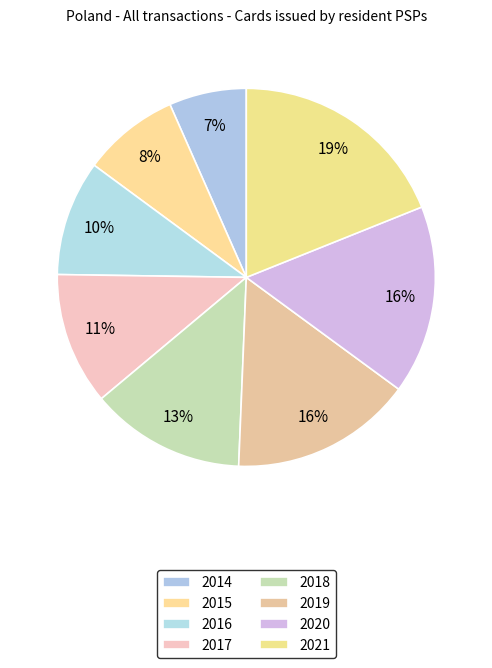

Rank the categories by value from lowest to highest.

2014, 2015, 2016, 2017, 2018, 2019, 2020, 2021